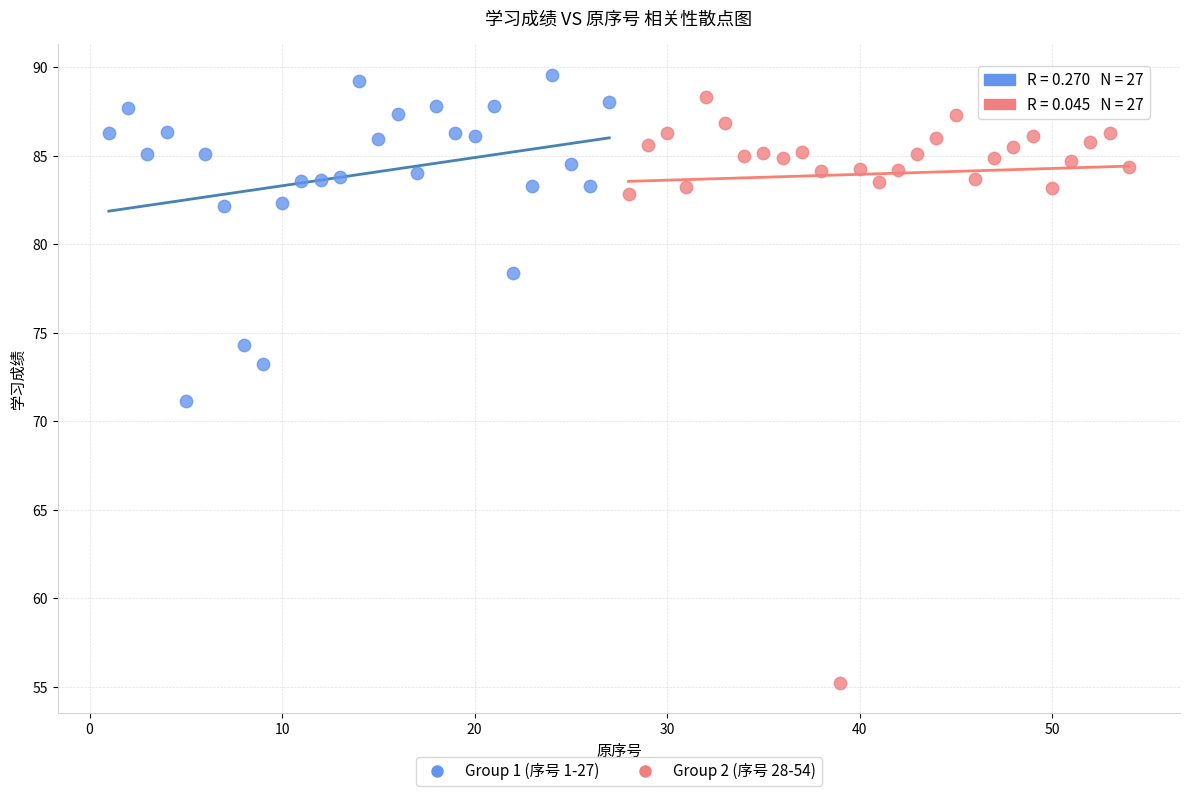

Which series contains the lowest Y value?

Group 2 (序号 28-54)